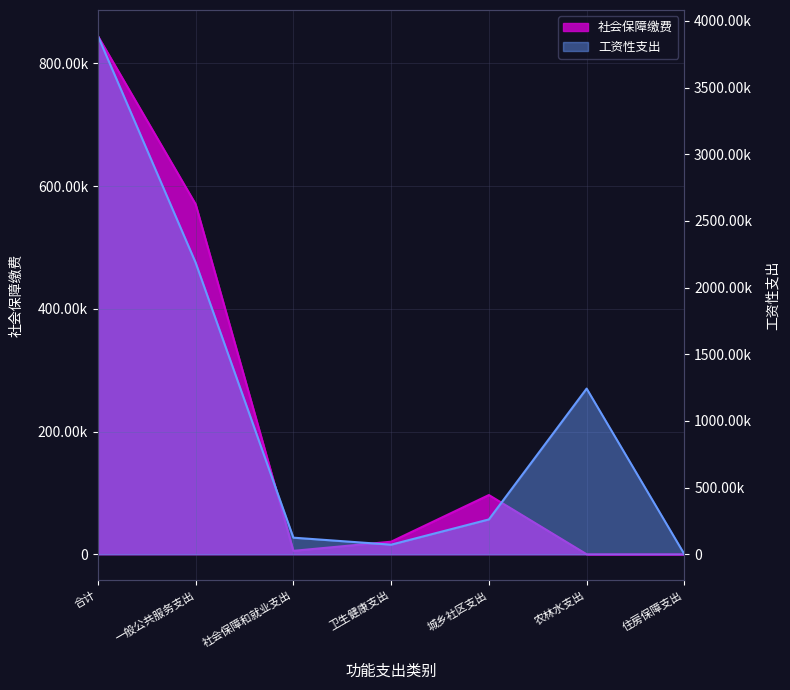

What are all the series names shown in the legend?

社会保障缴费, 工资性支出